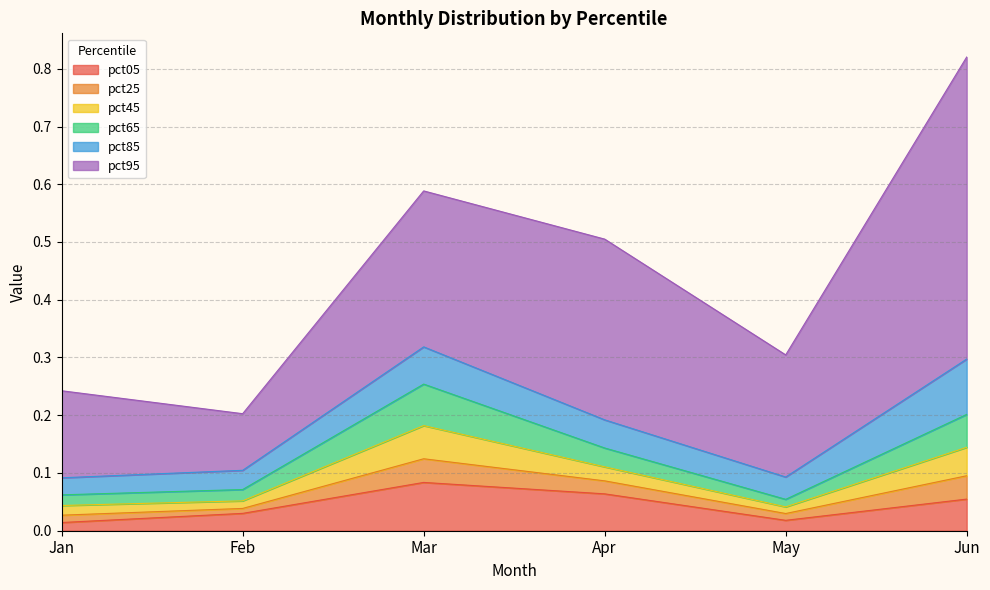

The value of pct05 at Apr is 0.0. True or false?

False